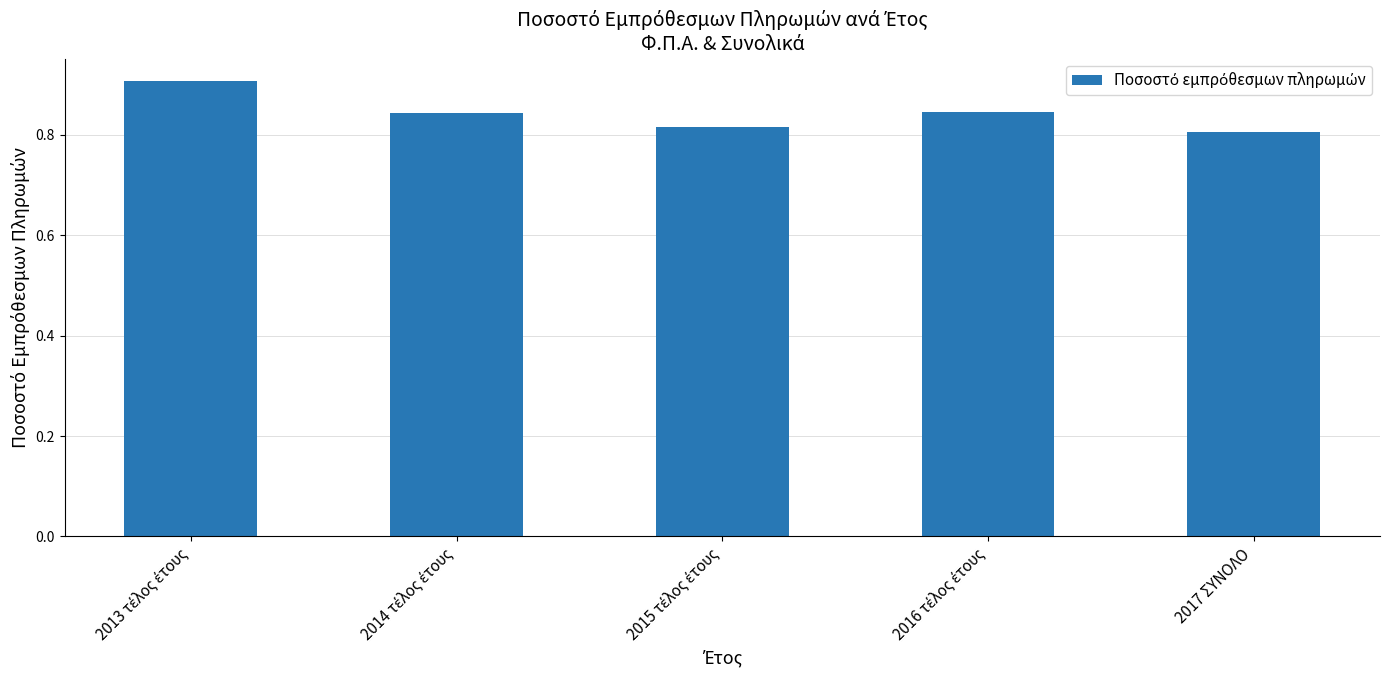

What is the value of the 1st bar from the left?

0.9